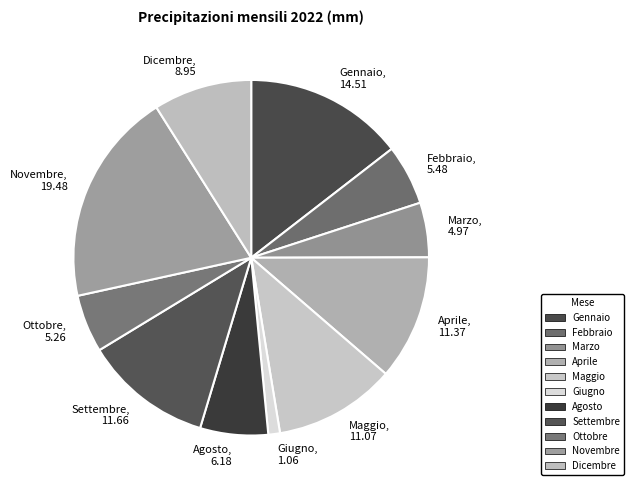

How many slices are in this pie chart?

11